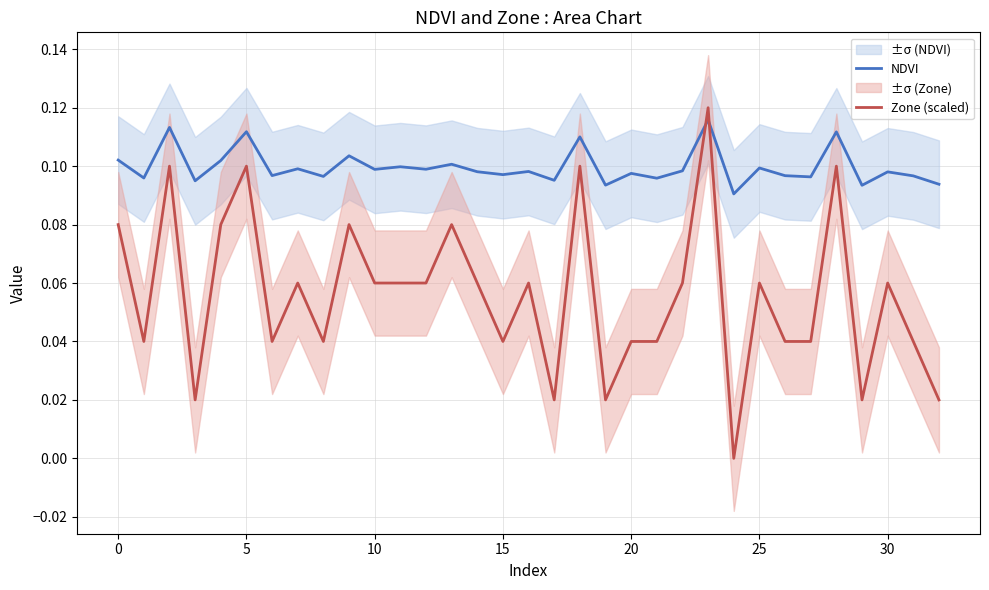

True or false: NDVI and Zone (scaled) intersect in this chart.

True